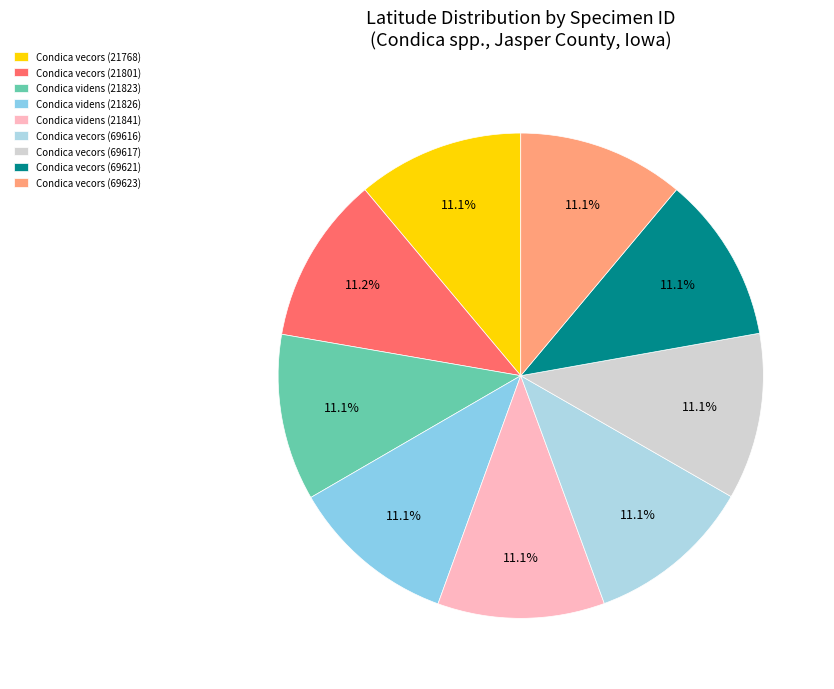

True or false: Condica videns (21841) accounts for 11% of the total.

True